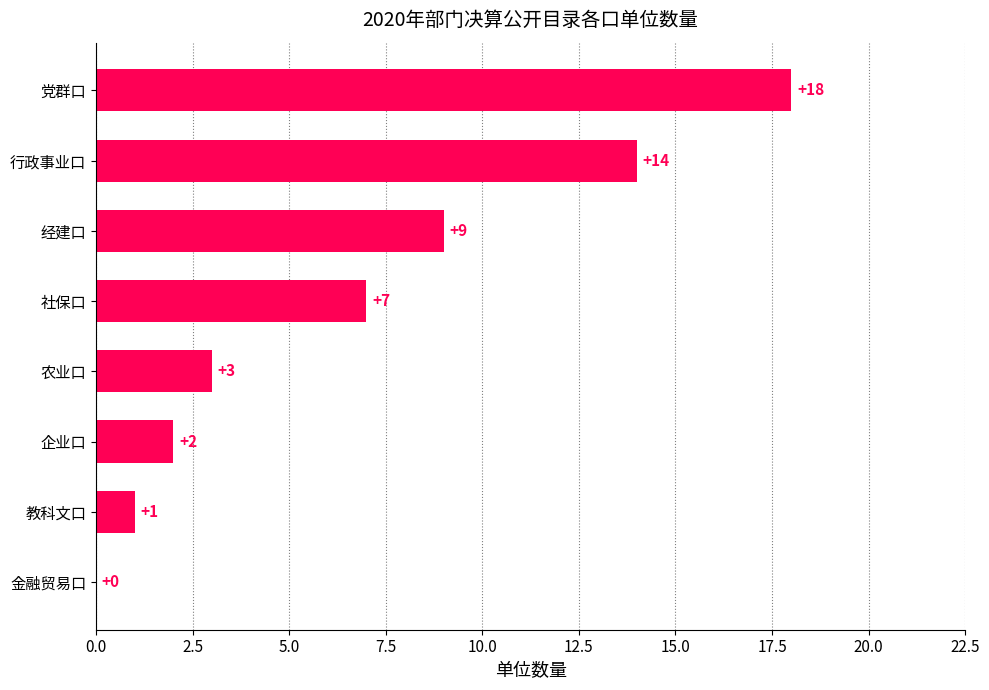

Where is the data nearest to the value 9?

经建口